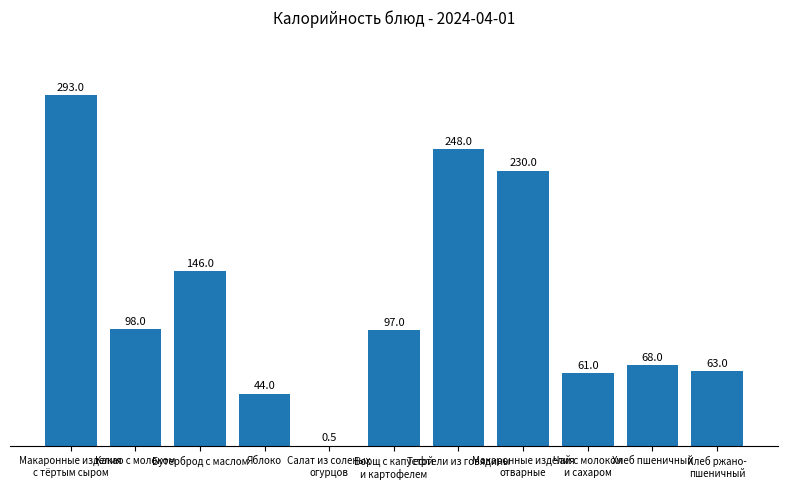

The value at Макаронные изделия
отварные is 344.8. True or false?

False